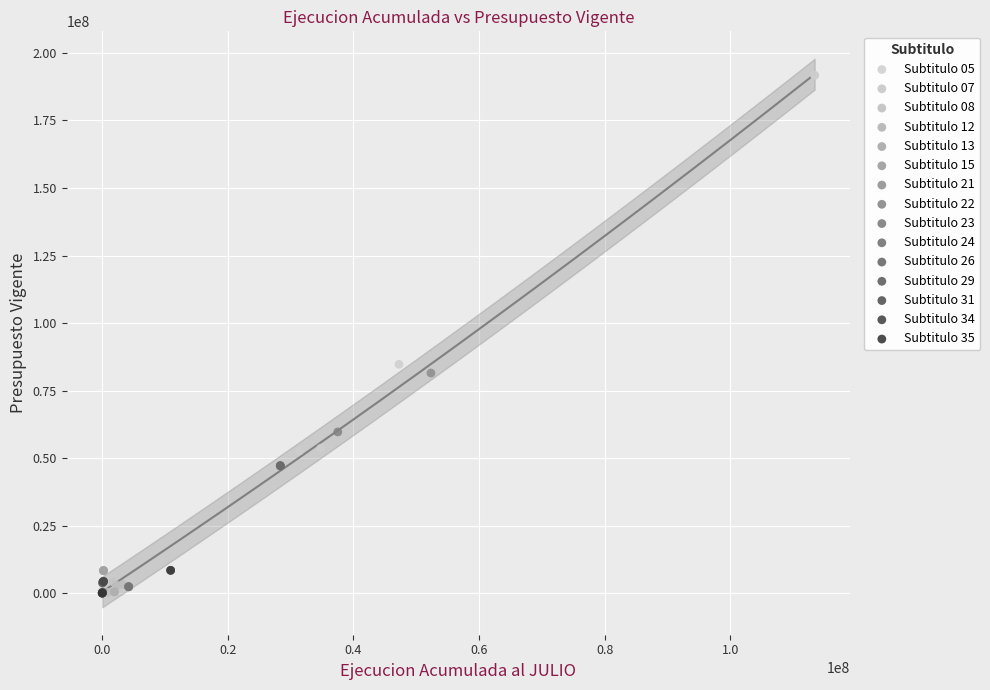

What are all the series names shown in the legend?

Subtitulo 05, Subtitulo 07, Subtitulo 08, Subtitulo 12, Subtitulo 13, Subtitulo 15, Subtitulo 21, Subtitulo 22, Subtitulo 23, Subtitulo 24, Subtitulo 26, Subtitulo 29, Subtitulo 31, Subtitulo 34, Subtitulo 35